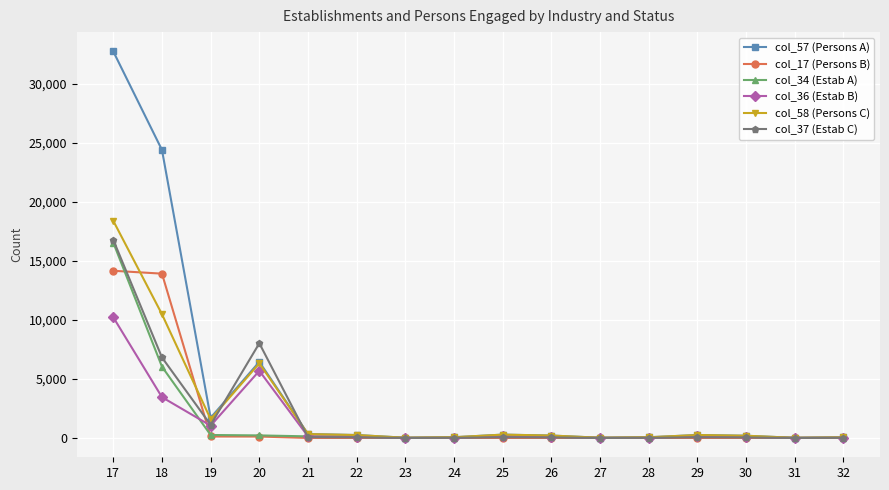

The col_57 (Persons A) series shows 4077 at 20. True or false?

False